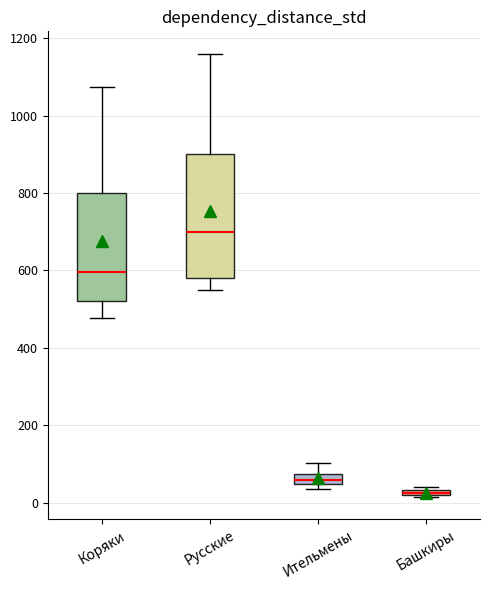

Where is the upper edge of the box for Башкиры on the y-axis? The values are not printed on the chart, so give them approximately, as read against the axis.

40